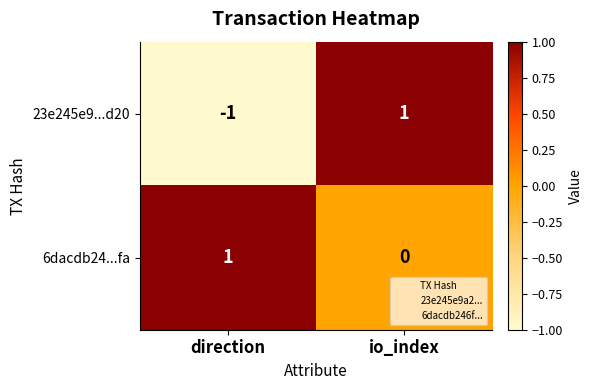

The value of 6dacdb24...fa at io_index is 0. True or false?

True